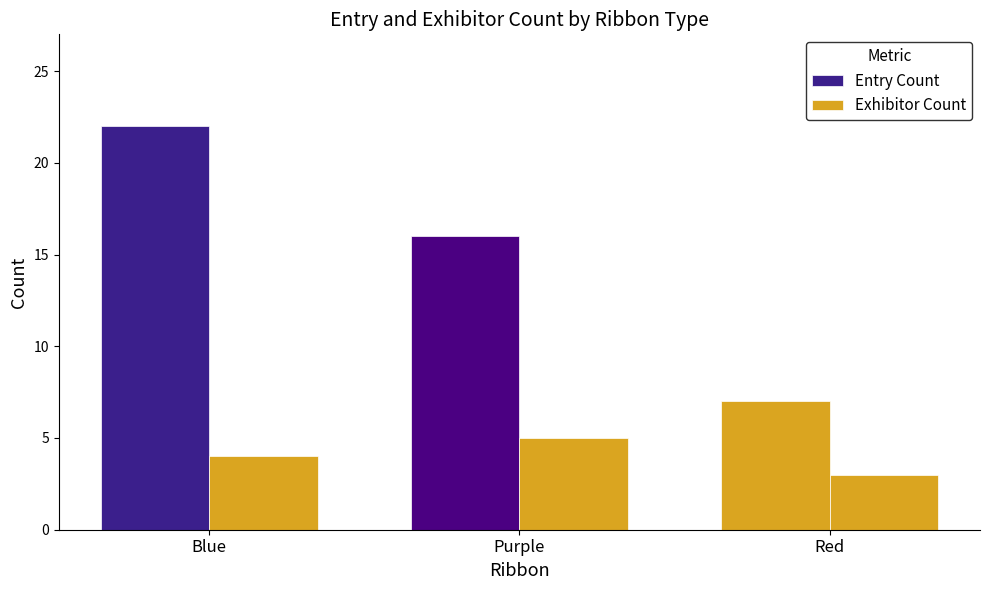

How many values in the Entry Count series are below 16?

1